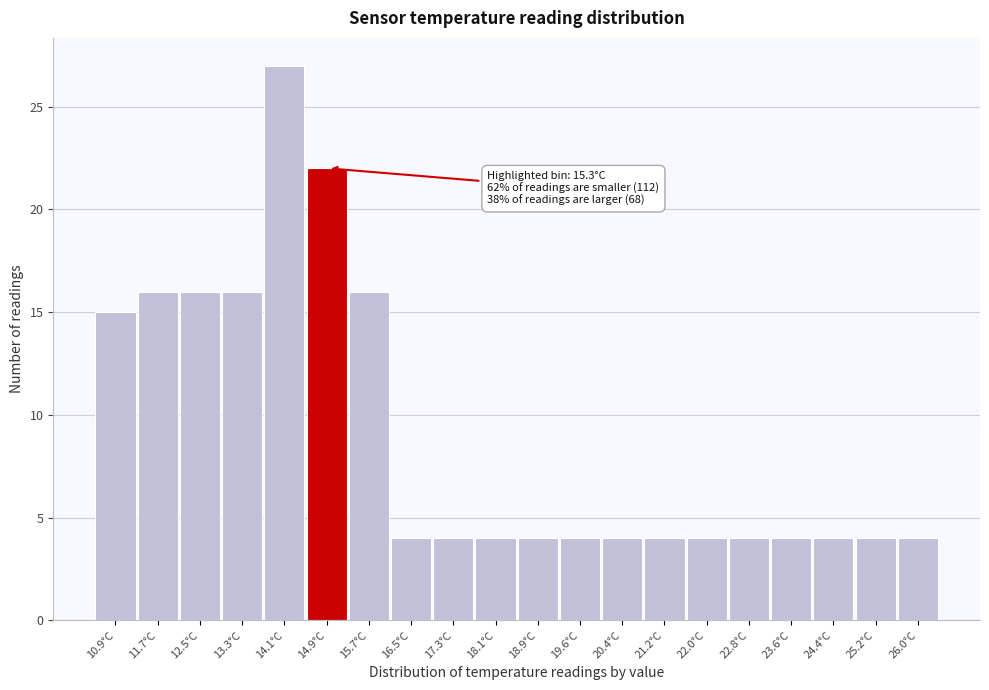

Reading left to right, list all the values displayed in this chart.

10.9°C=15	11.7°C=16	12.5°C=16	13.3°C=16	14.1°C=27	14.9°C=22	15.7°C=16	16.5°C=4	17.3°C=4	18.1°C=4	18.9°C=4	19.6°C=4	20.4°C=4	21.2°C=4	22.0°C=4	22.8°C=4	23.6°C=4	24.4°C=4	25.2°C=4	26.0°C=4